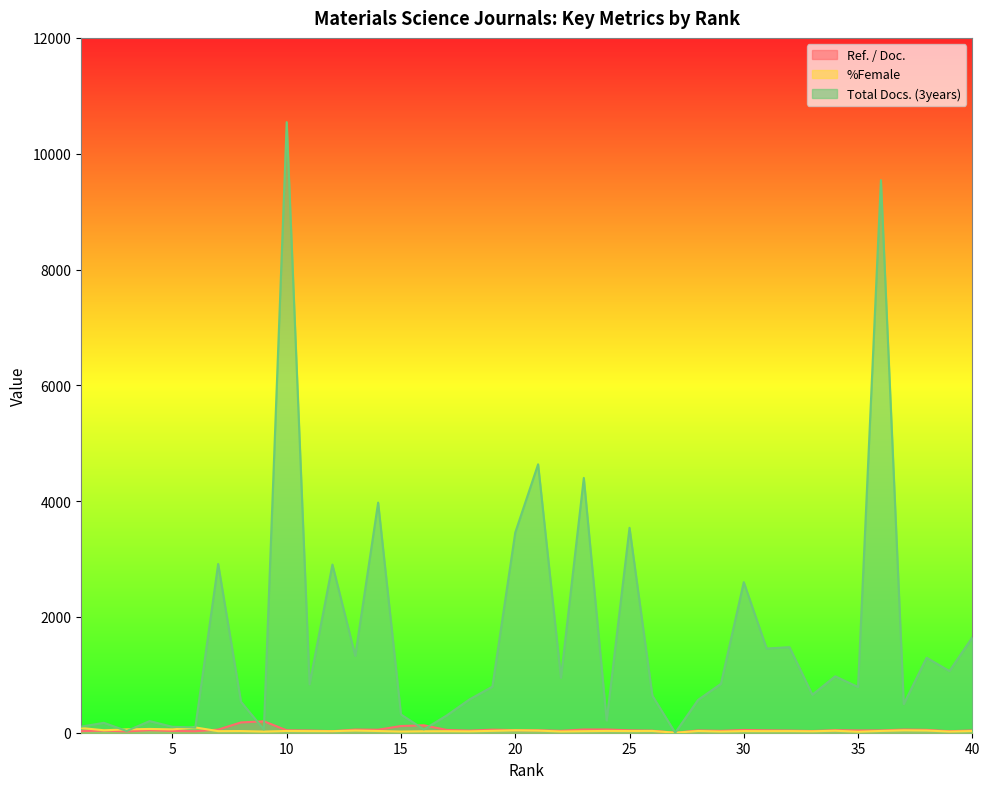

Where does the %Female series first go above 29?

1